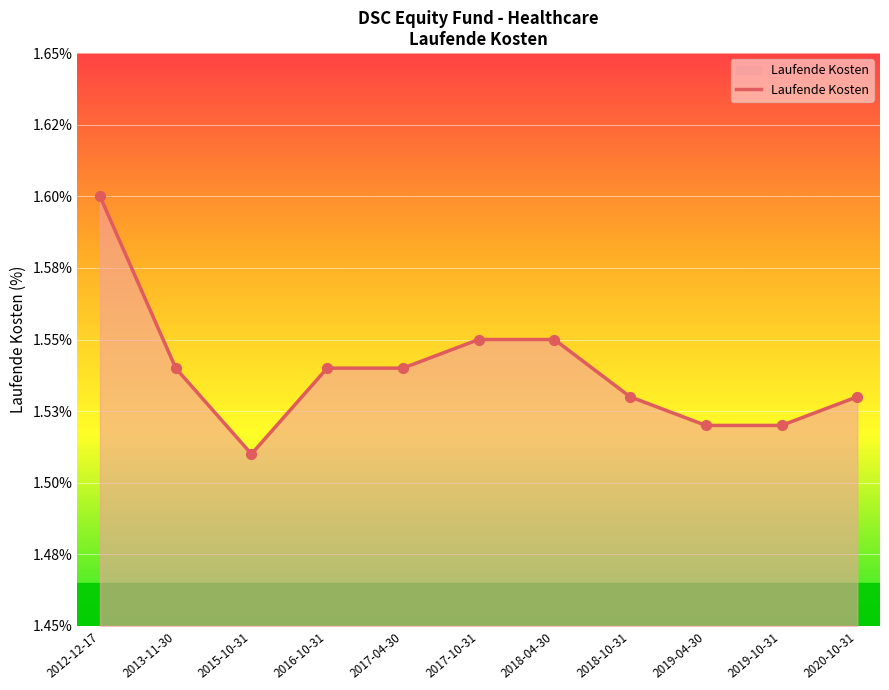

Between 2020-10-31 and 2017-04-30, which is larger?

2017-04-30